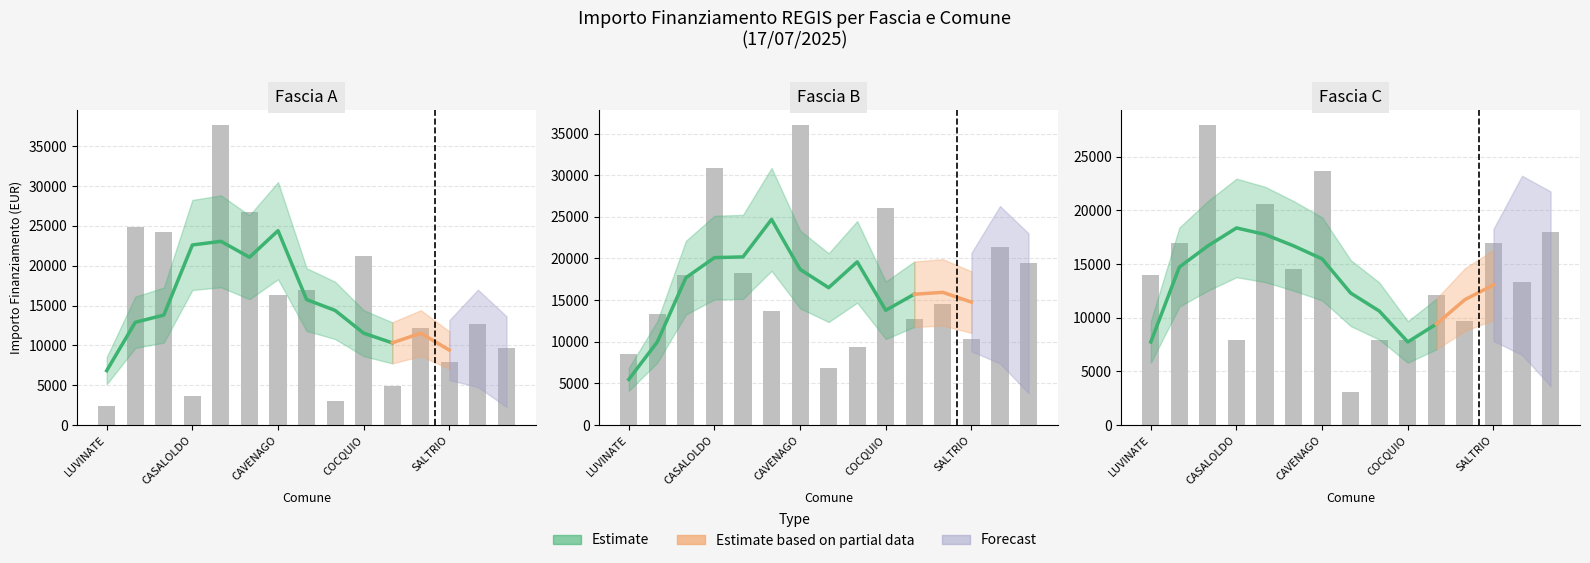

What is the sum of the Fascia C values at SALTRIO and CAVENAGO?

40669